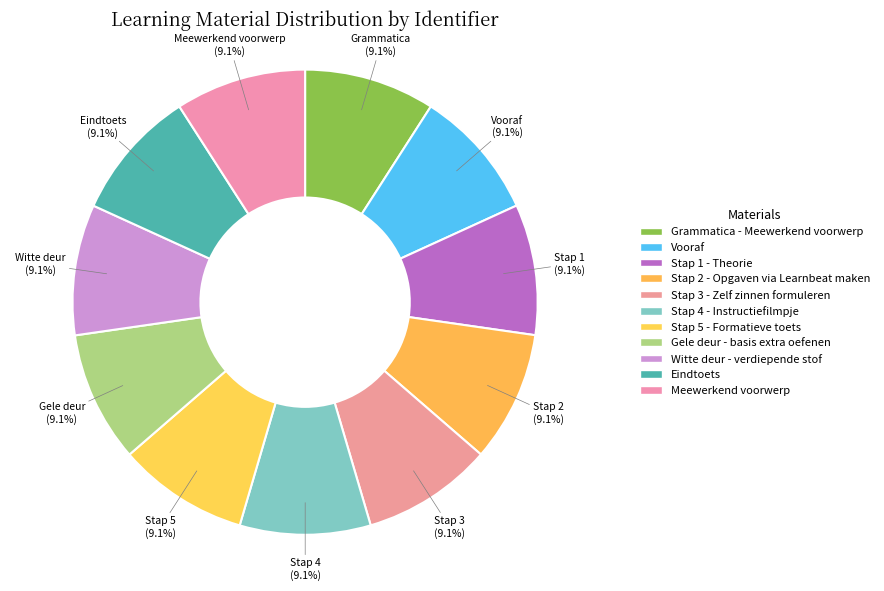

Is there any slice that represents more than half of the pie?

No